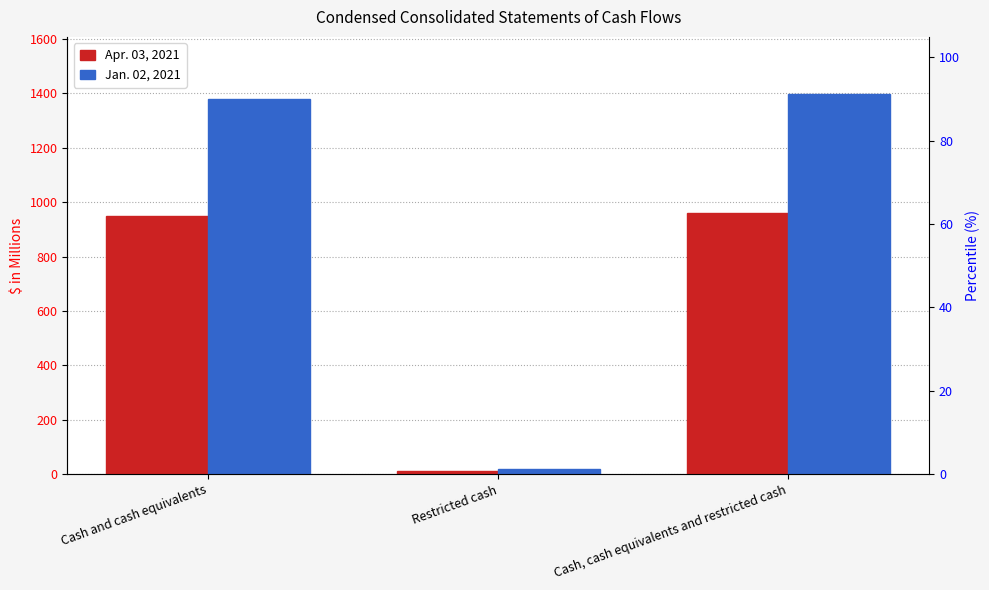

At which label is Jan. 02, 2021 closest to 707?

Cash and cash equivalents